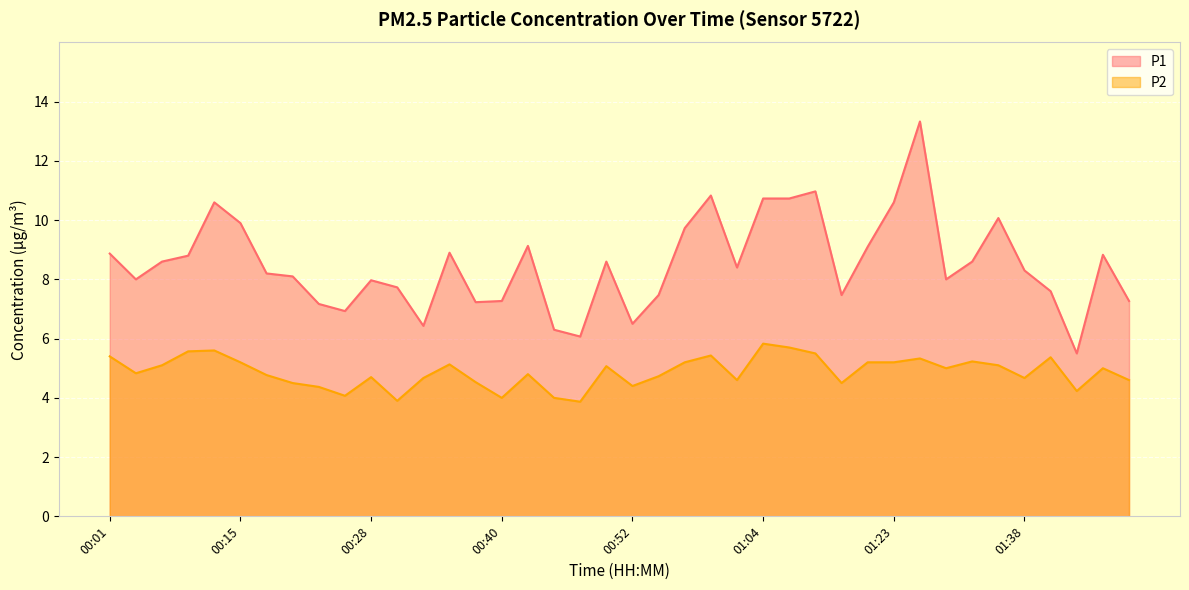

True or false: P2 and P1 intersect in this chart.

False